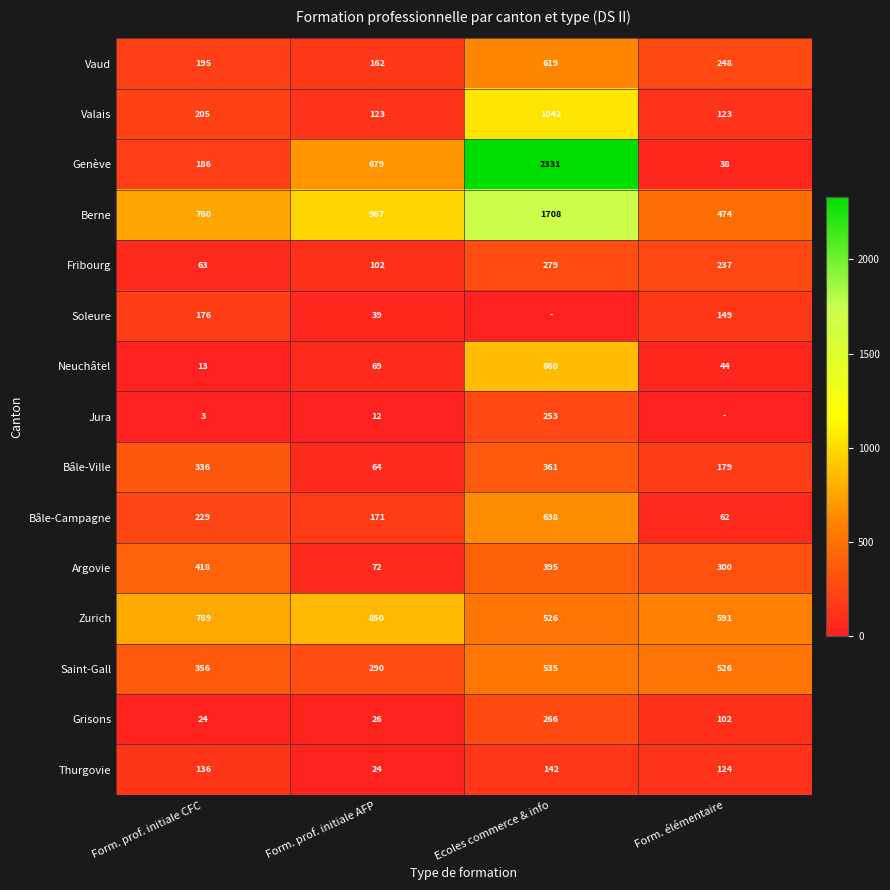

What is the highest value of the Fribourg series?

279